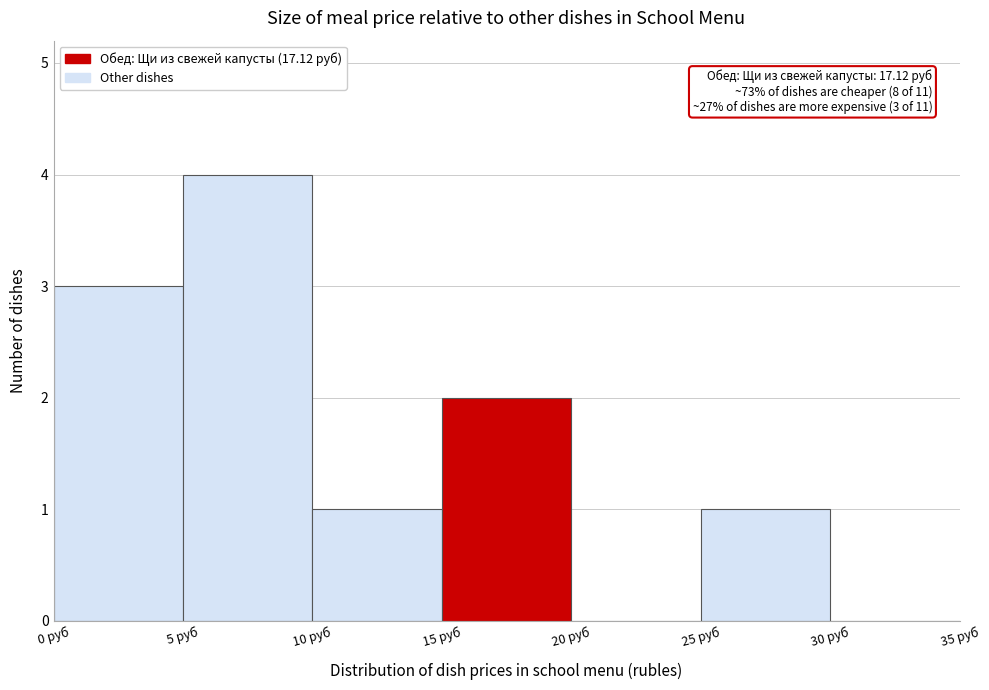

Over which range of the x-axis is the bar tallest?

5 to 10